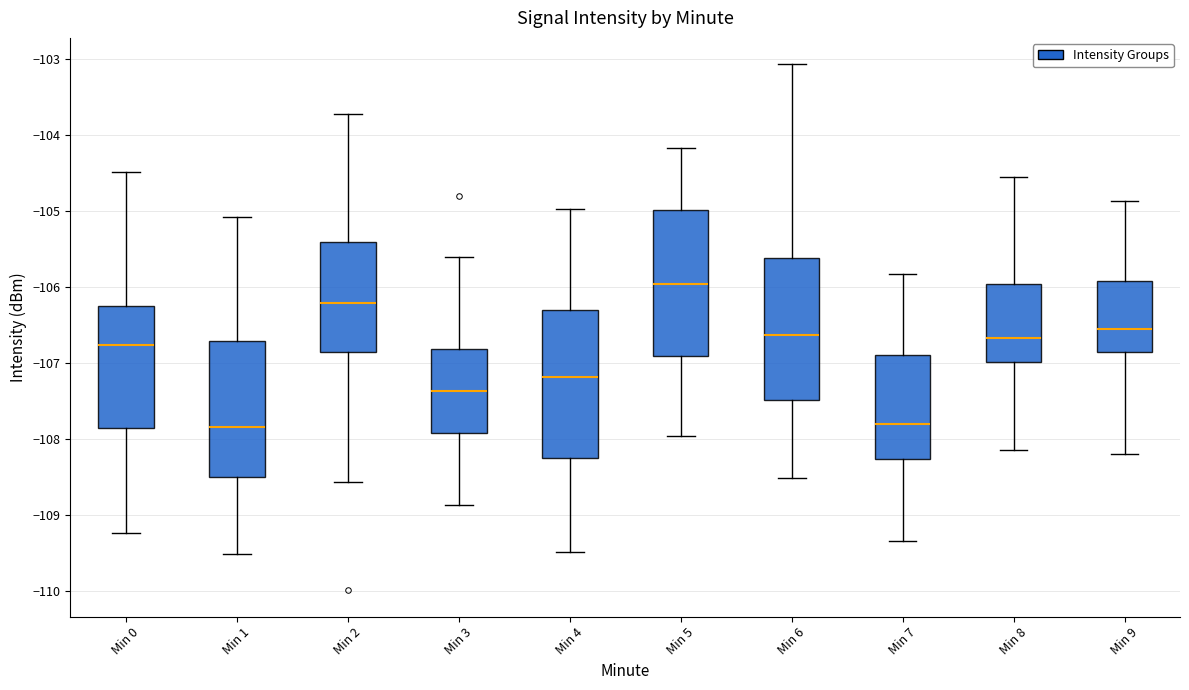

Which box's median line is the highest?

Min 5